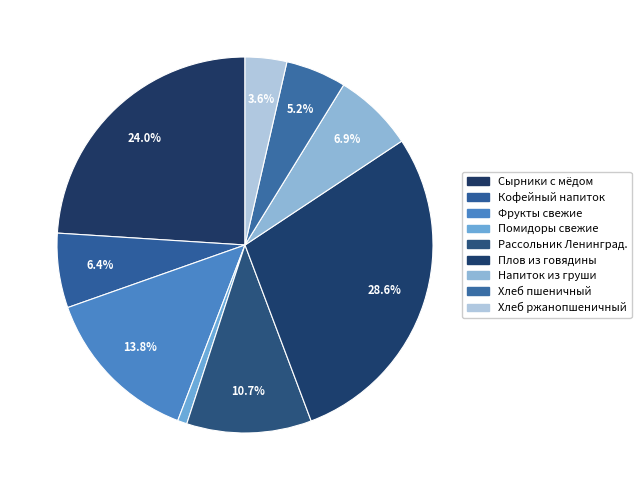

To the nearest percent, what is the difference between the largest and smallest slice percentages?

28%